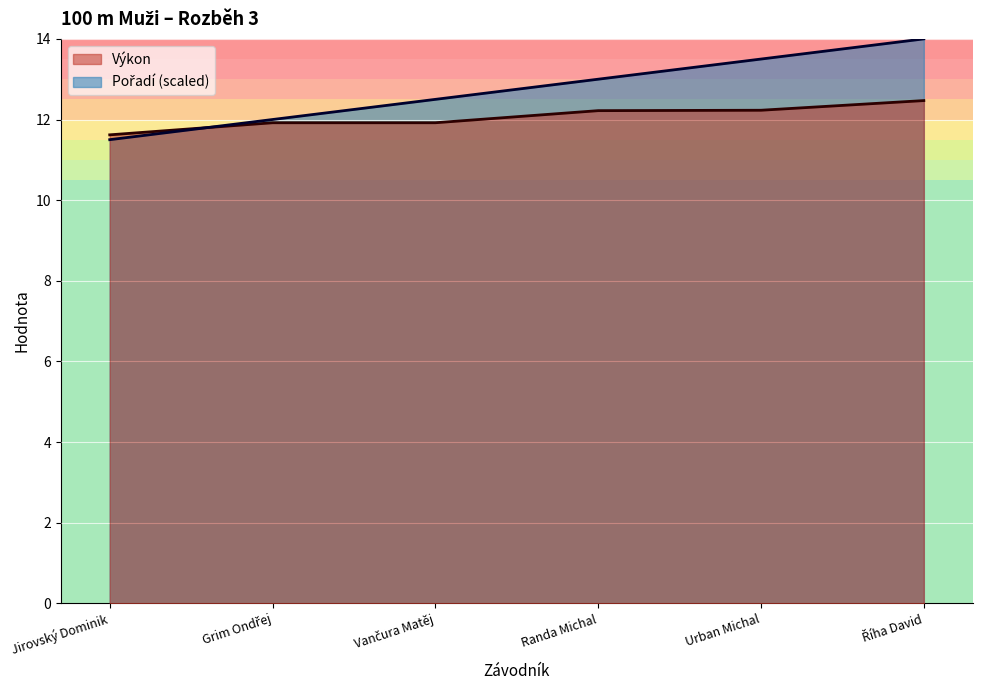

Does the chart display data point markers on the line(s)?

No